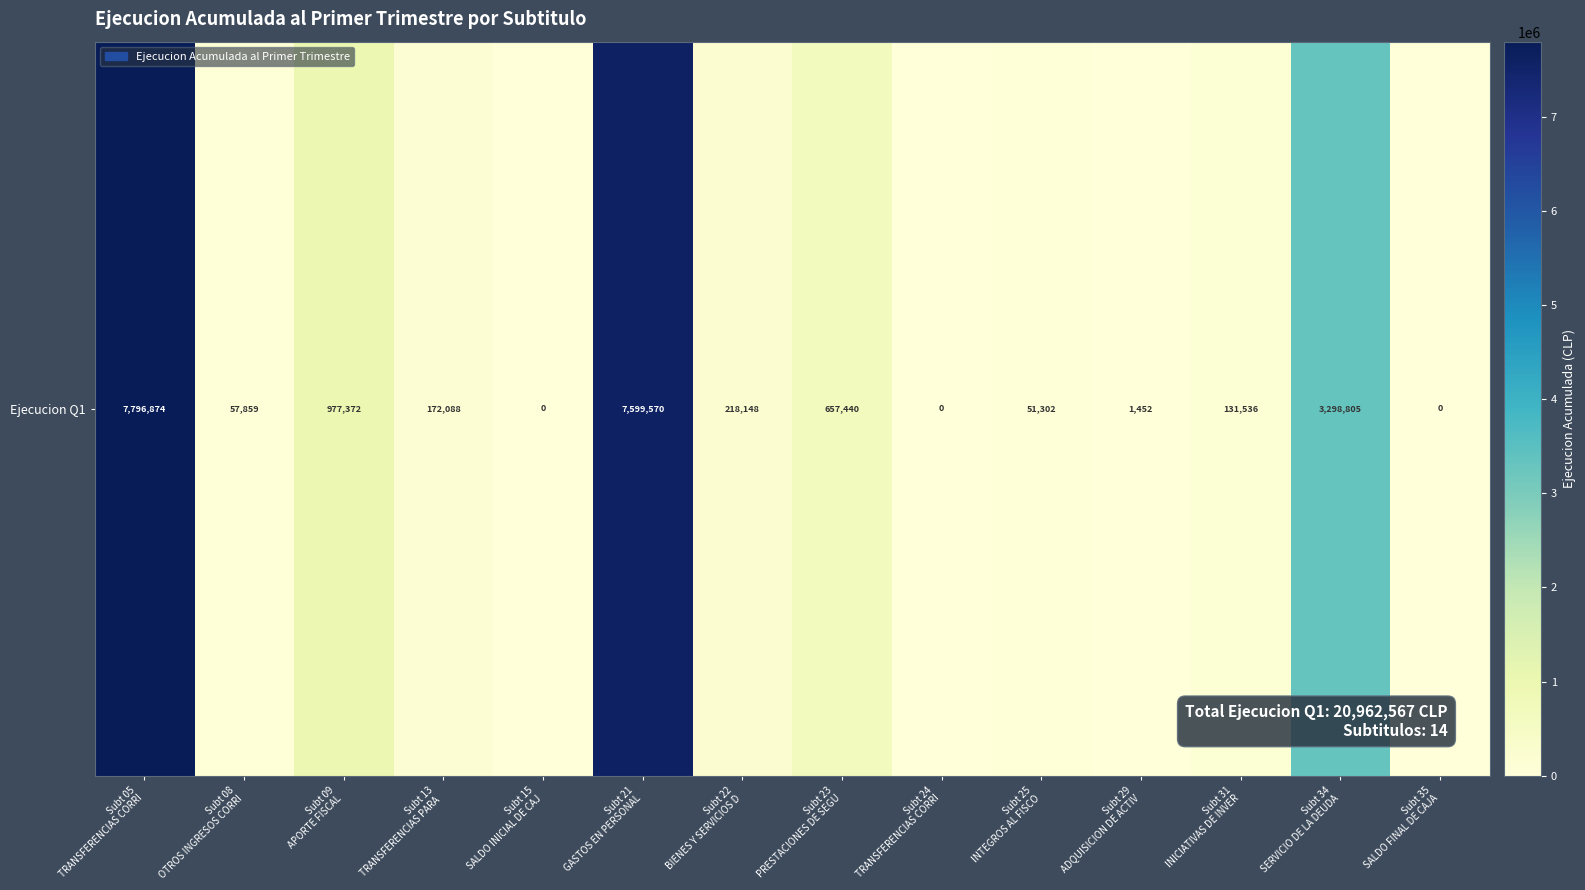

Count the number of categories in the chart.

14